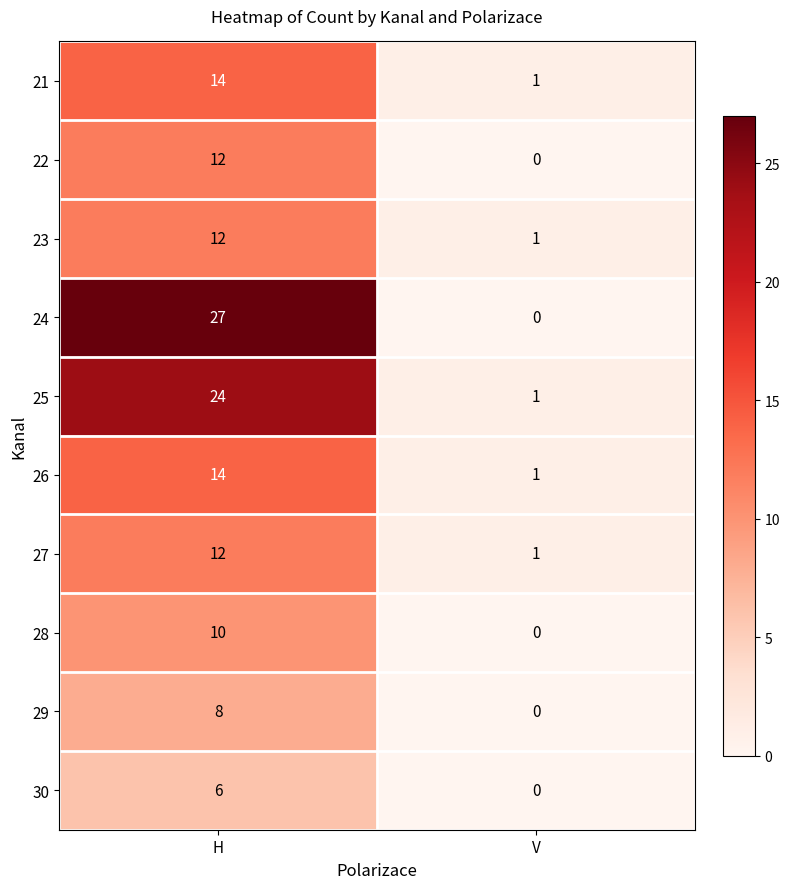

List the labels in order of 21 value, smallest first.

V, H